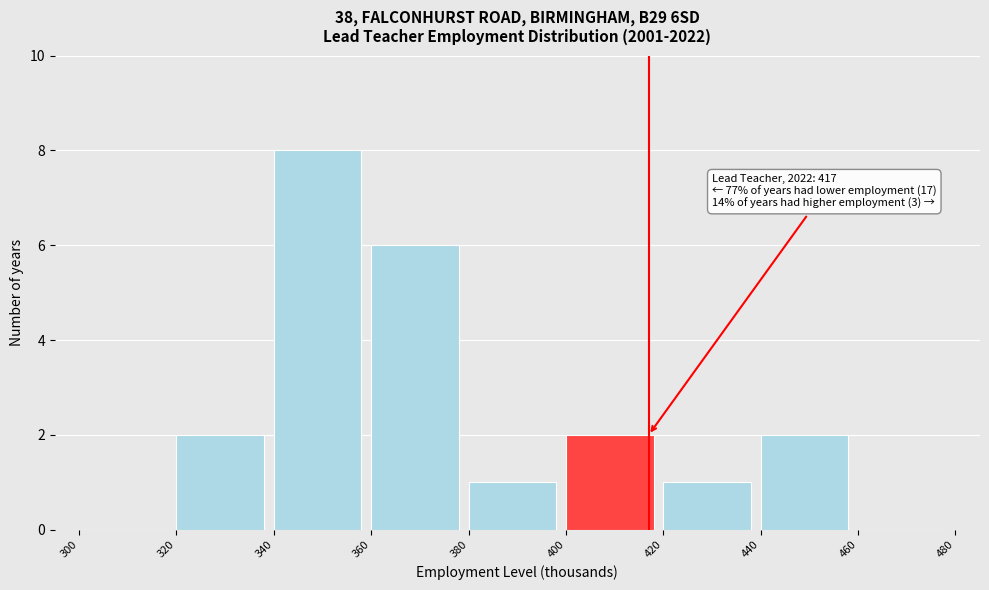

Which range on the x-axis has the tallest bar?

340 to 360